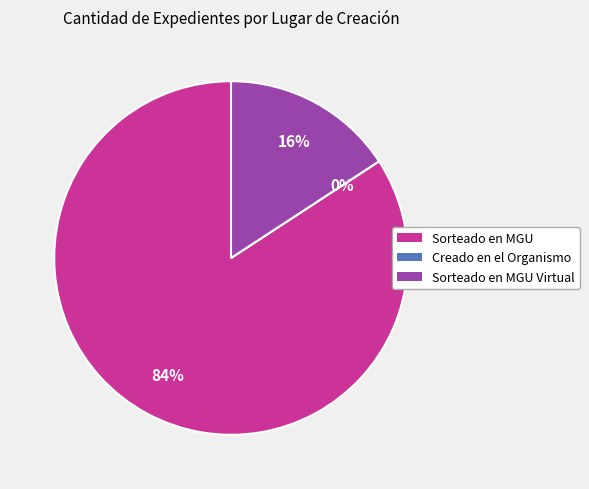

Does Sorteado en MGU Virtual account for over 50% of the chart?

No